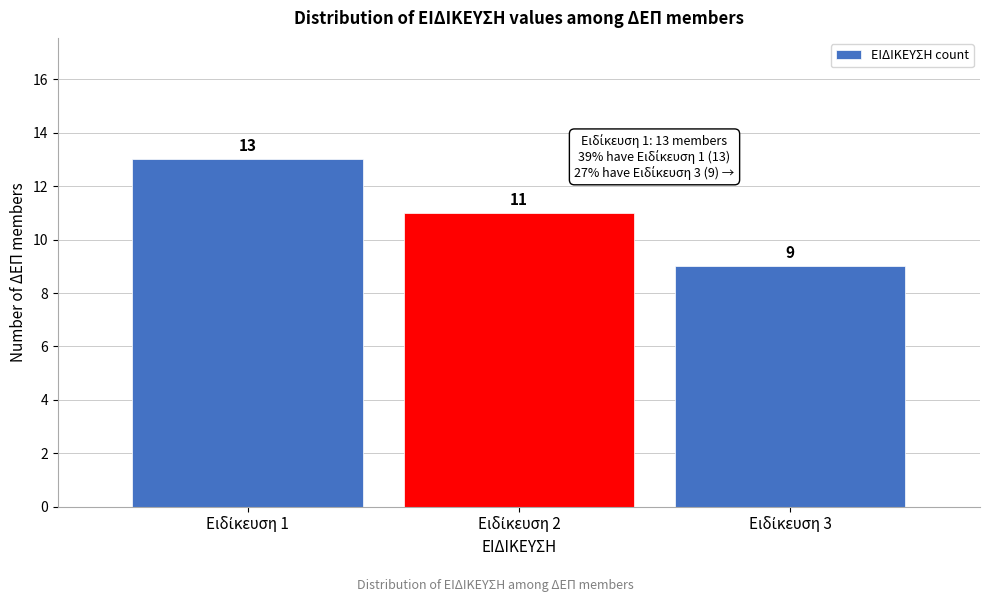

Reading left to right, extract all data points from this chart.

13	11	9